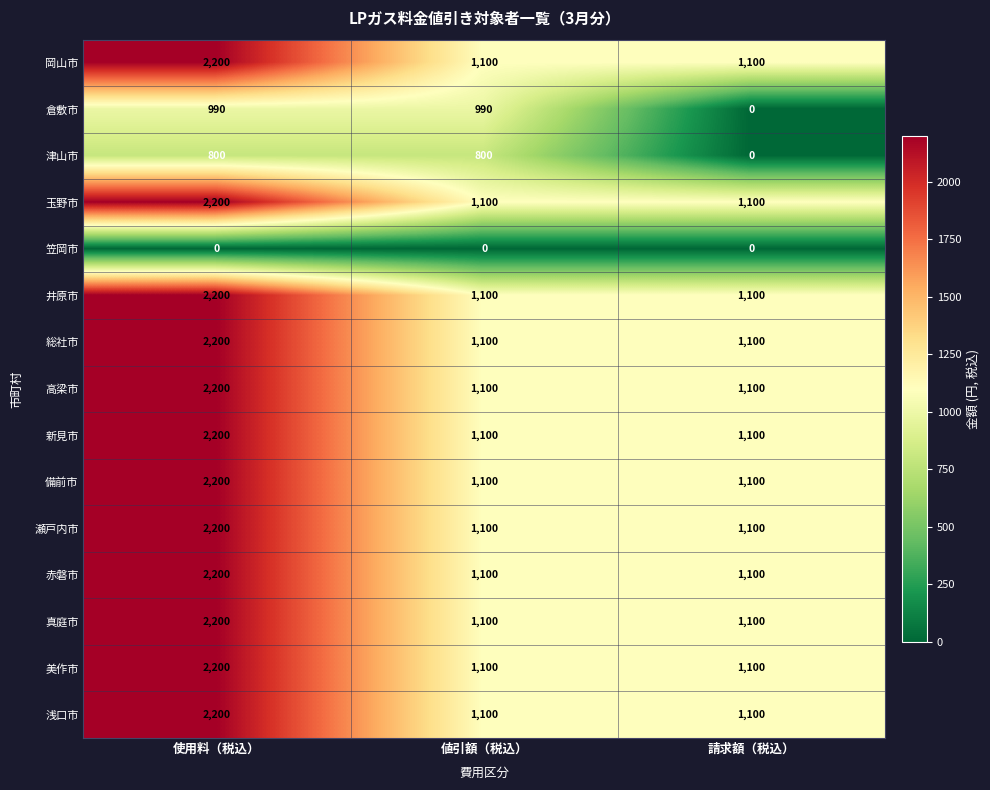

The 備前市 series shows 1100 at 値引額（税込）. True or false?

True